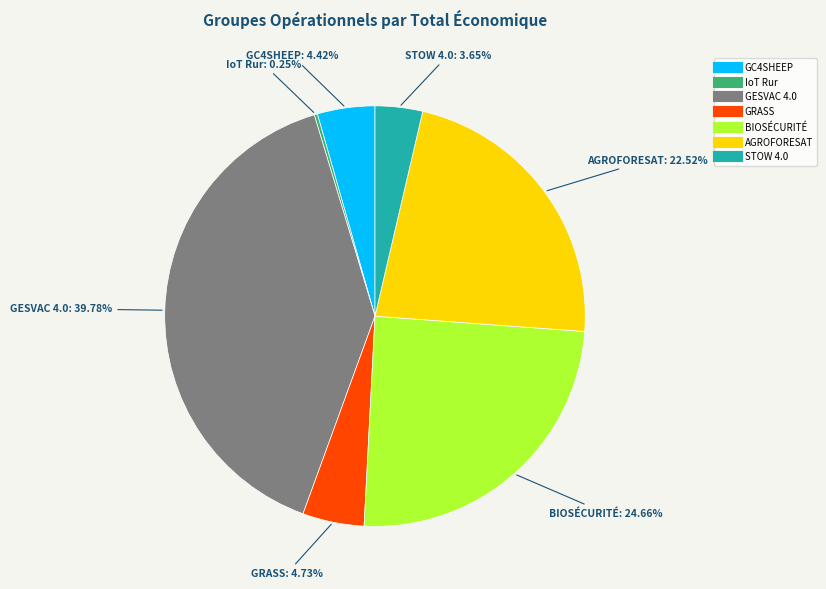

Does GC4SHEEP account for over 50% of the chart?

No